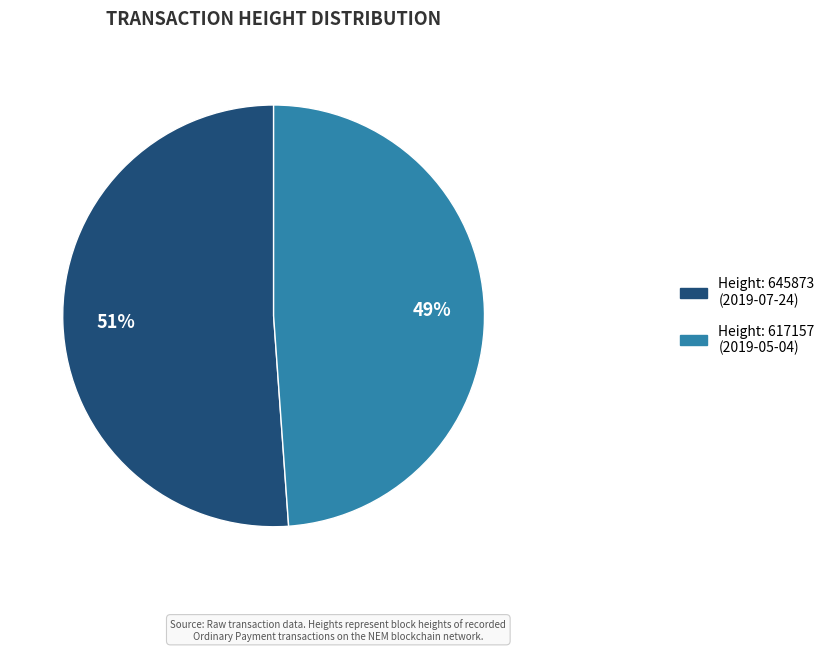

The Height: 617157 (2019-05-04) slice represents 55% of the pie. True or false?

False